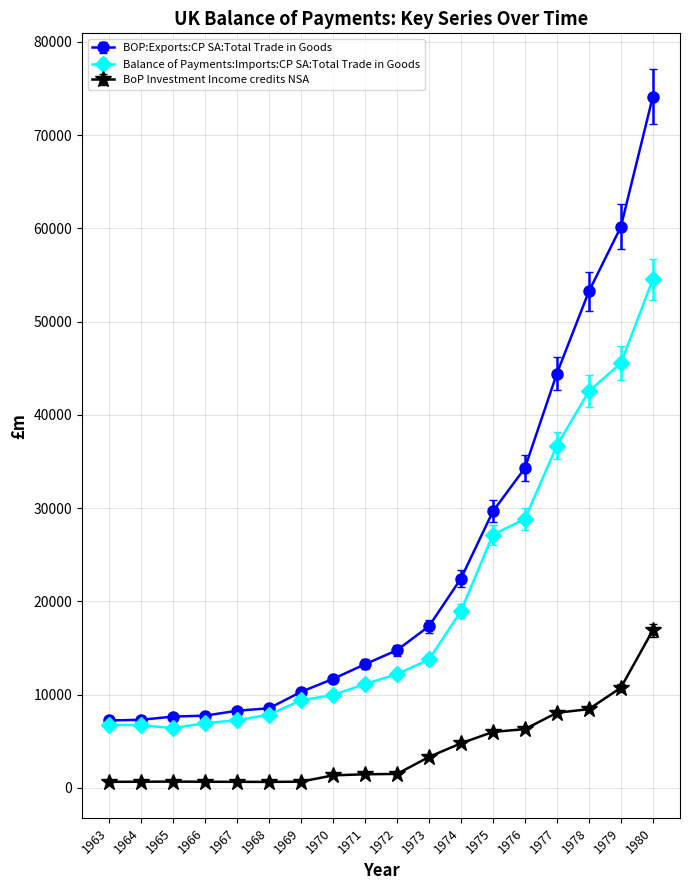

At which label does BOP:Exports:CP SA:Total Trade in Goods reach its peak?

1980